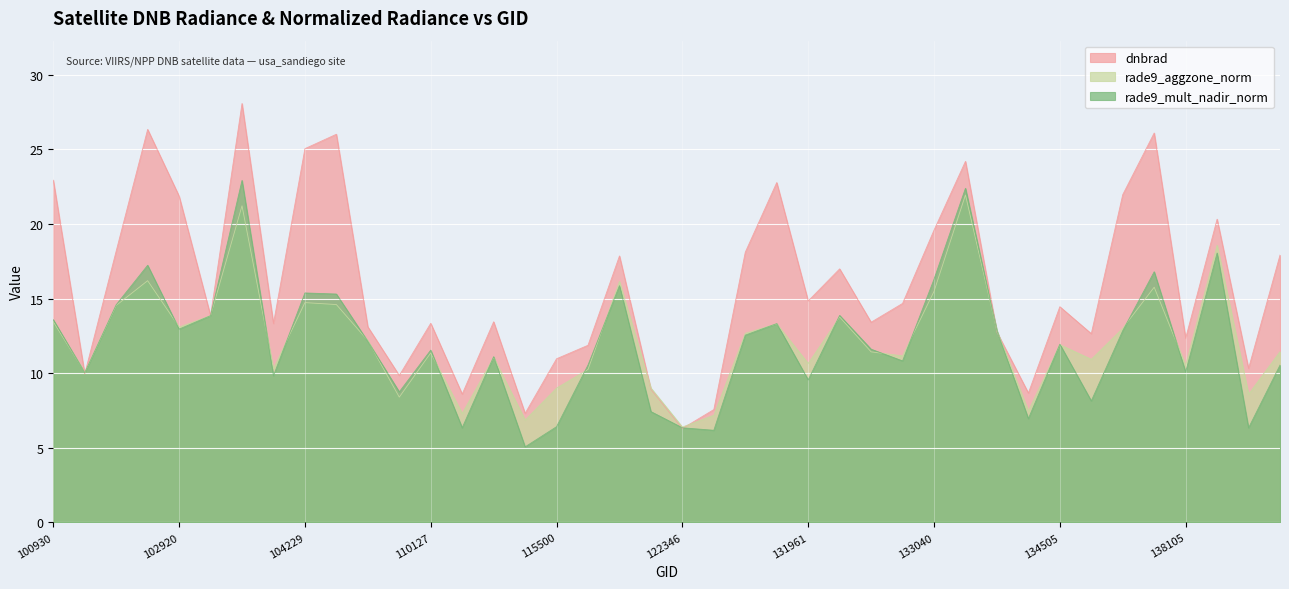

What are all the series names shown in the legend?

dnbrad, rade9_aggzone_norm, rade9_mult_nadir_norm